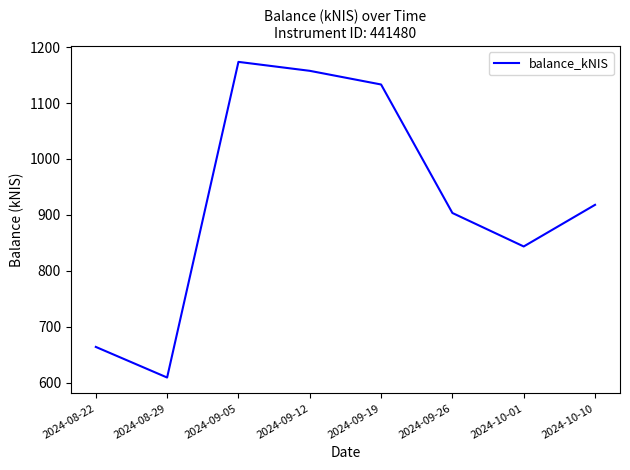

Rank the categories by value from highest to lowest.

2024-09-05, 2024-09-12, 2024-09-19, 2024-10-10, 2024-09-26, 2024-10-01, 2024-08-22, 2024-08-29